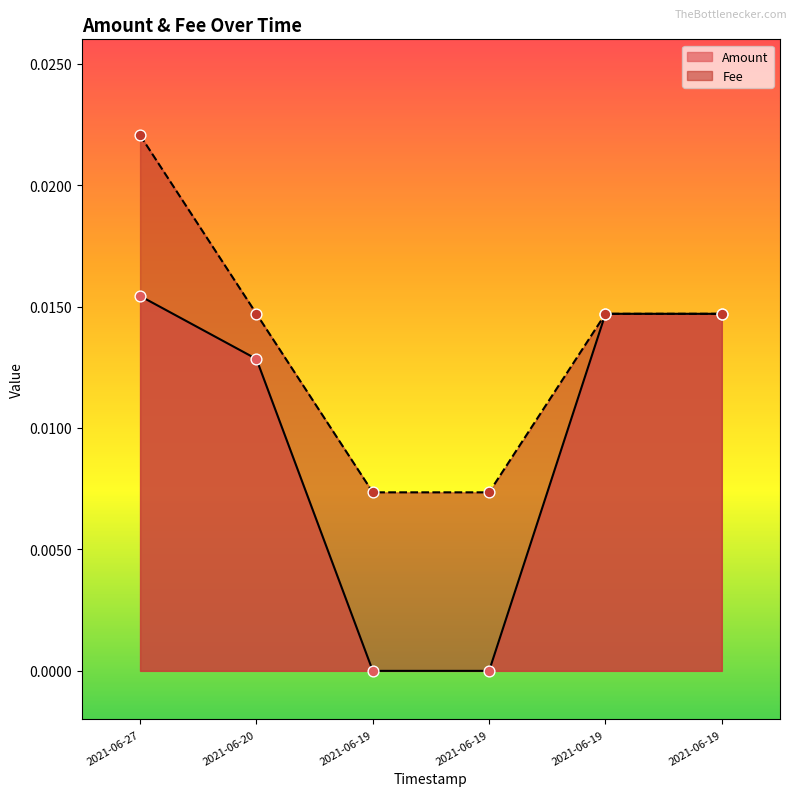

Which series has the largest Y range (max minus min)?

Amount